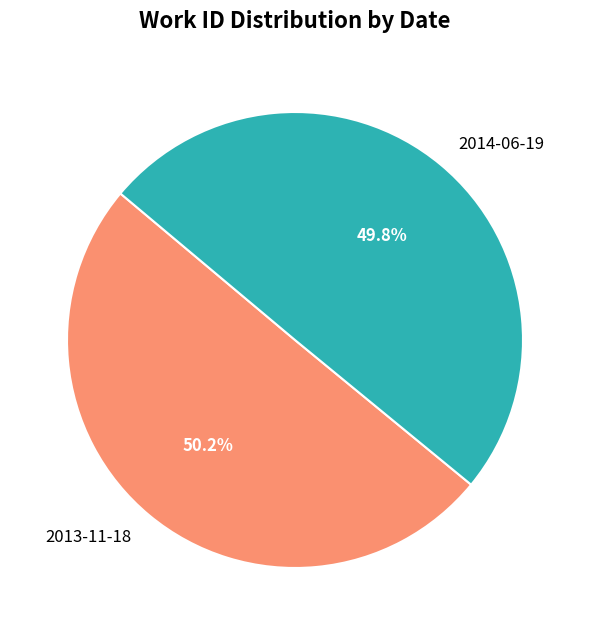

True or false: 2014-06-19 accounts for 50% of the total.

True